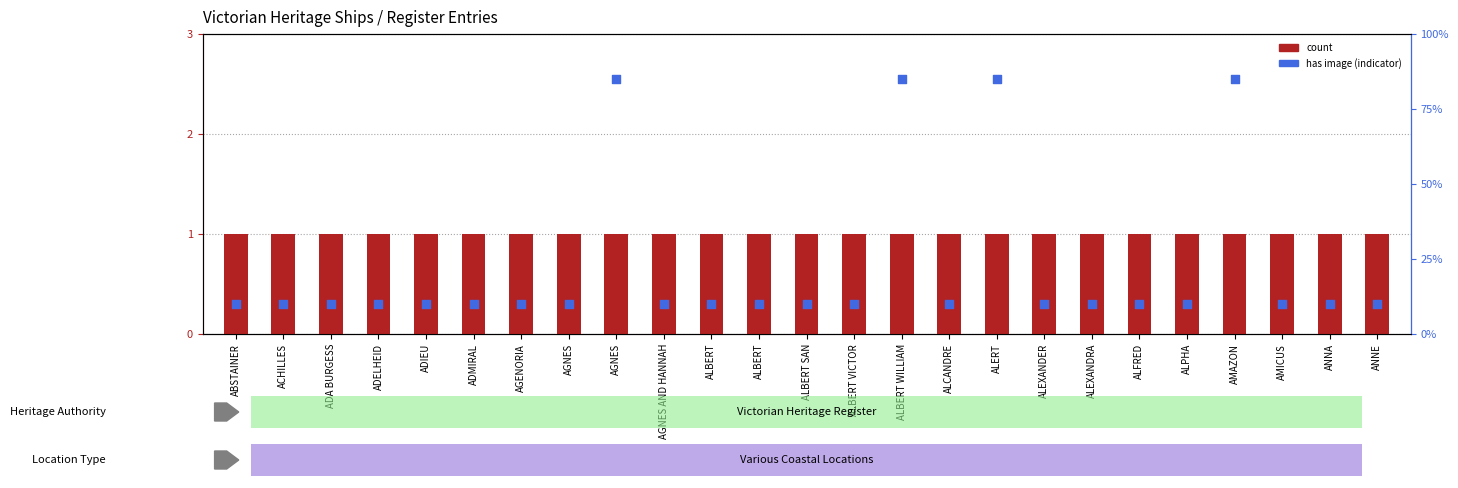

Which series has the largest Y range (max minus min)?

has image (indicator)